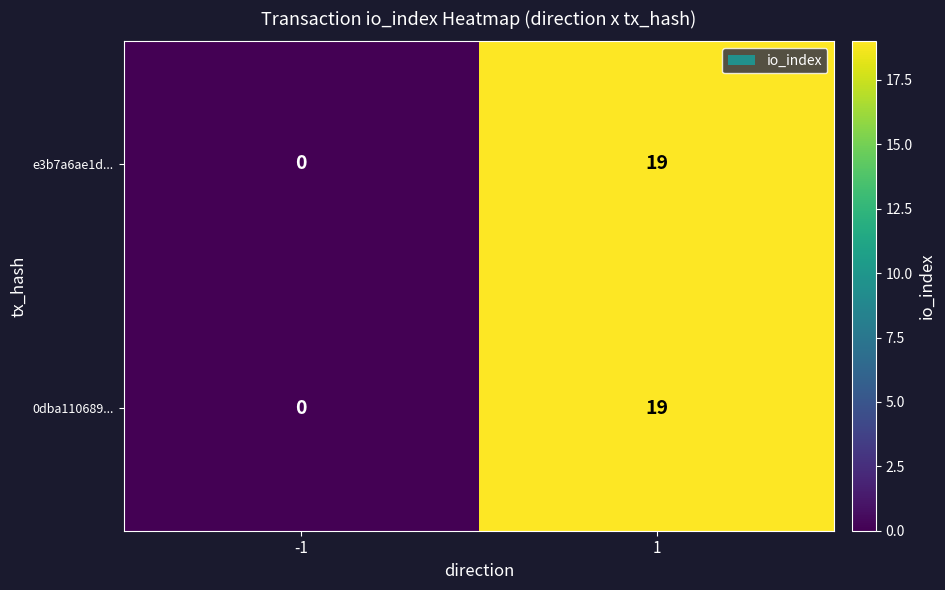

What is the sum of all e3b7a6ae1d... values?

19